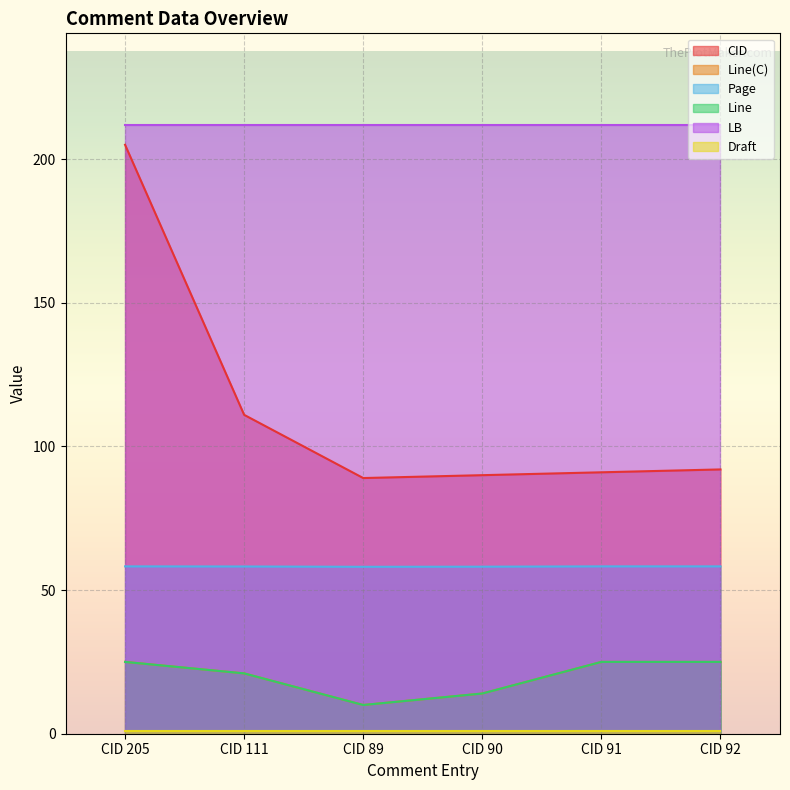

Does the chart display data point markers on the line(s)?

No